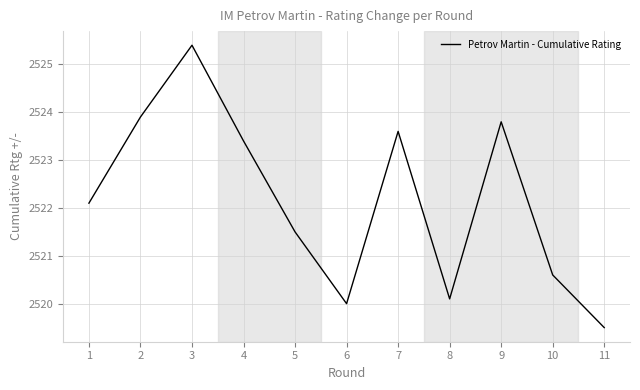

Rank the categories by value from lowest to highest.

11, 6, 8, 10, 5, 1, 4, 7, 9, 2, 3